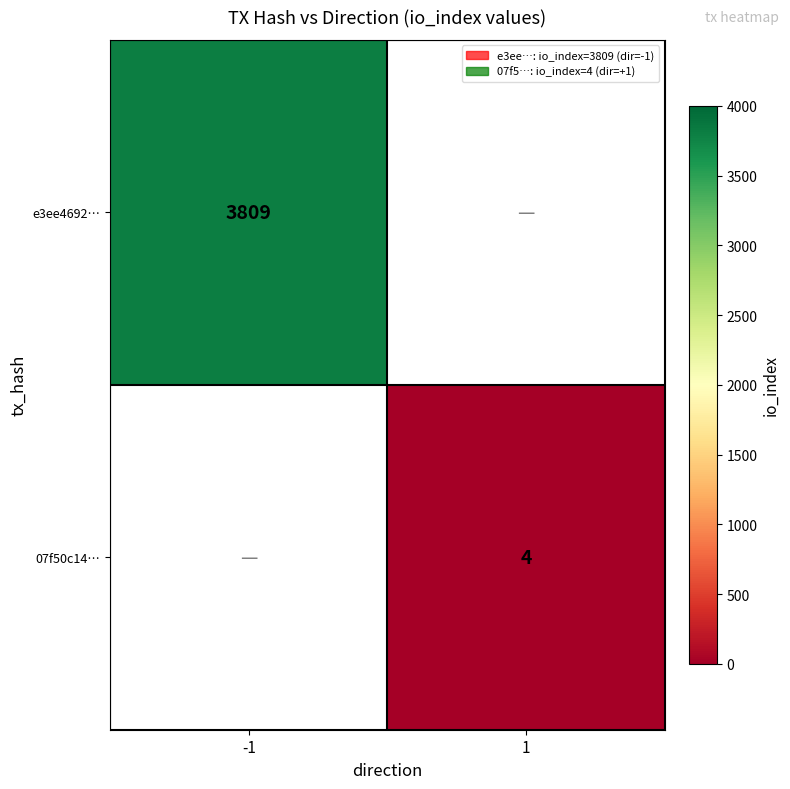

Which label corresponds to the smallest value in the chart?

1